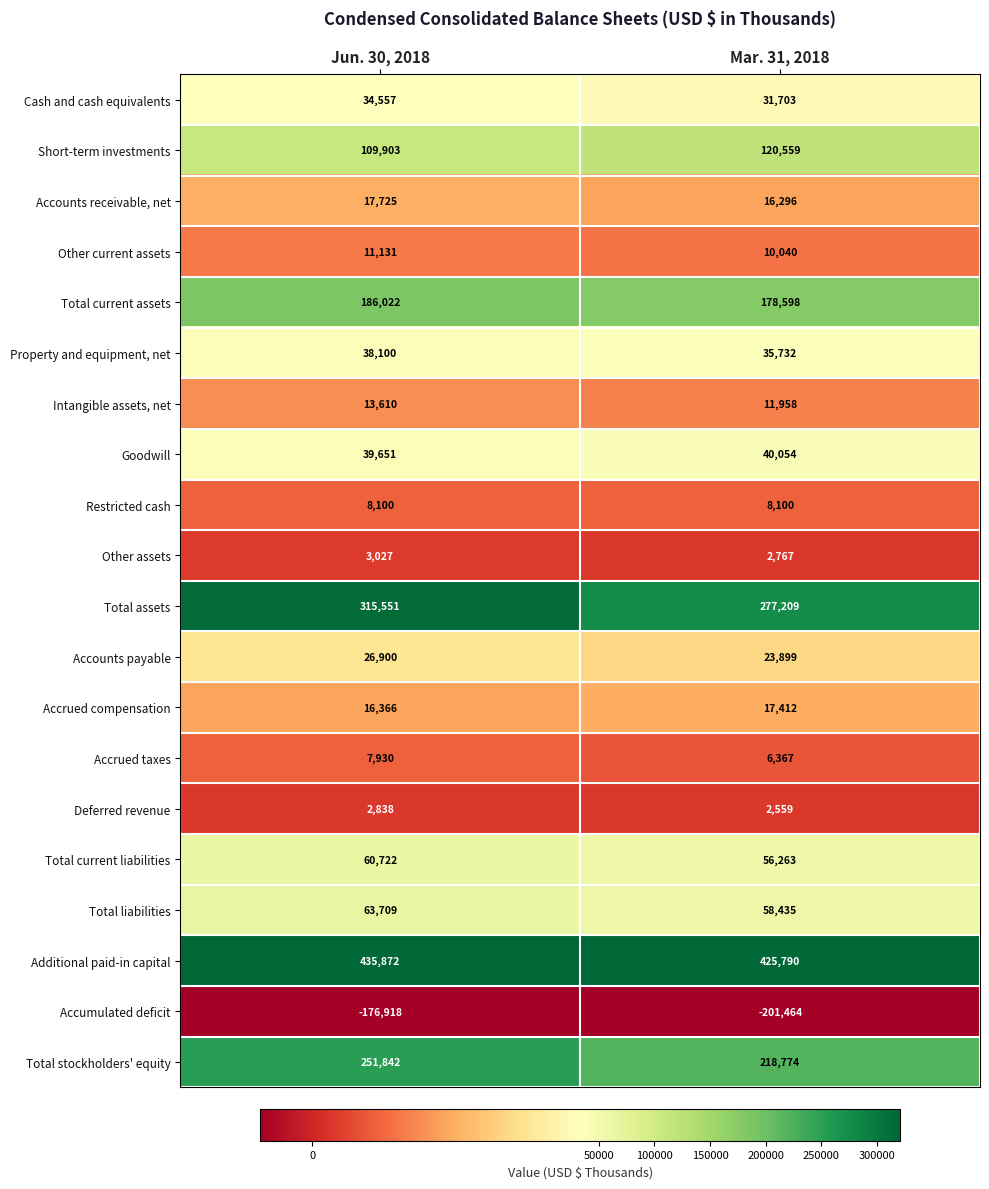

What is the smallest value displayed?

-201464